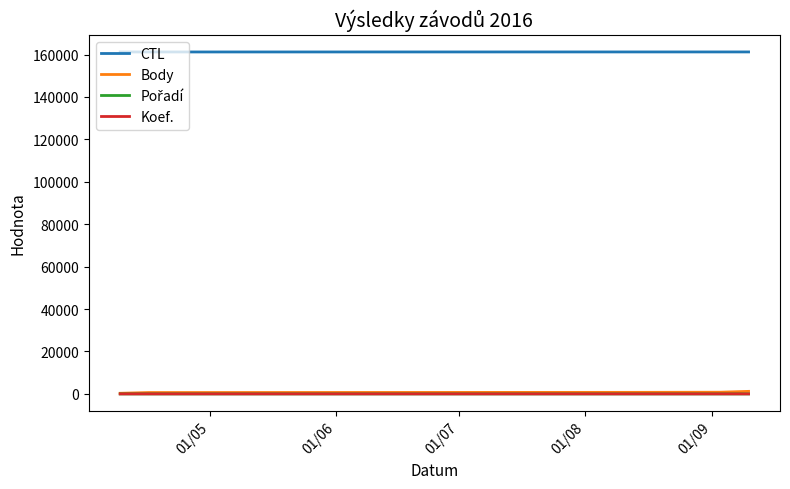

How many distinct data groups are displayed?

4